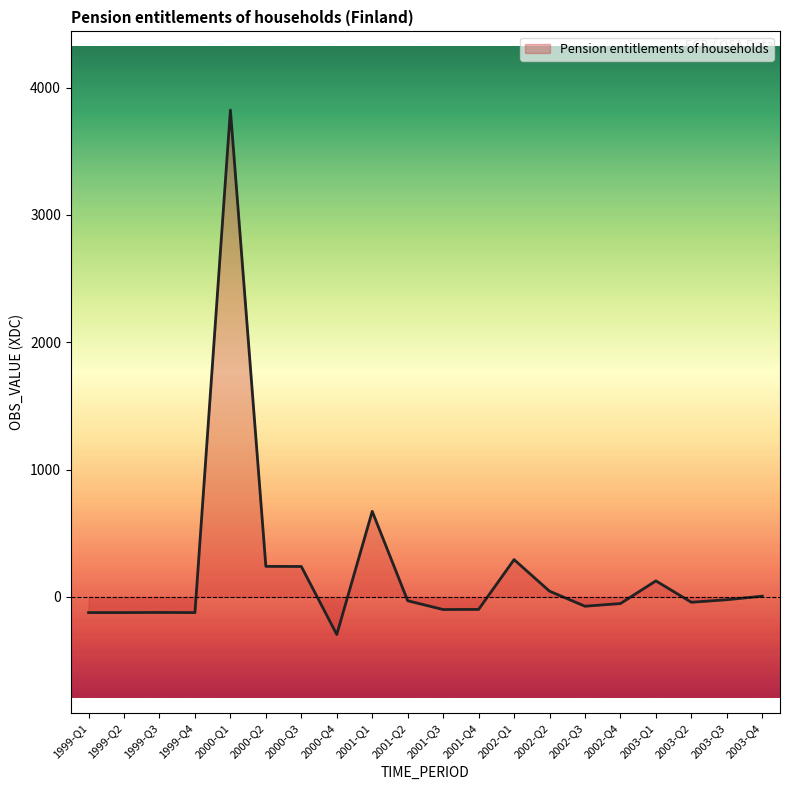

What is the change in value from 2002-Q2 to 2003-Q3?

-67